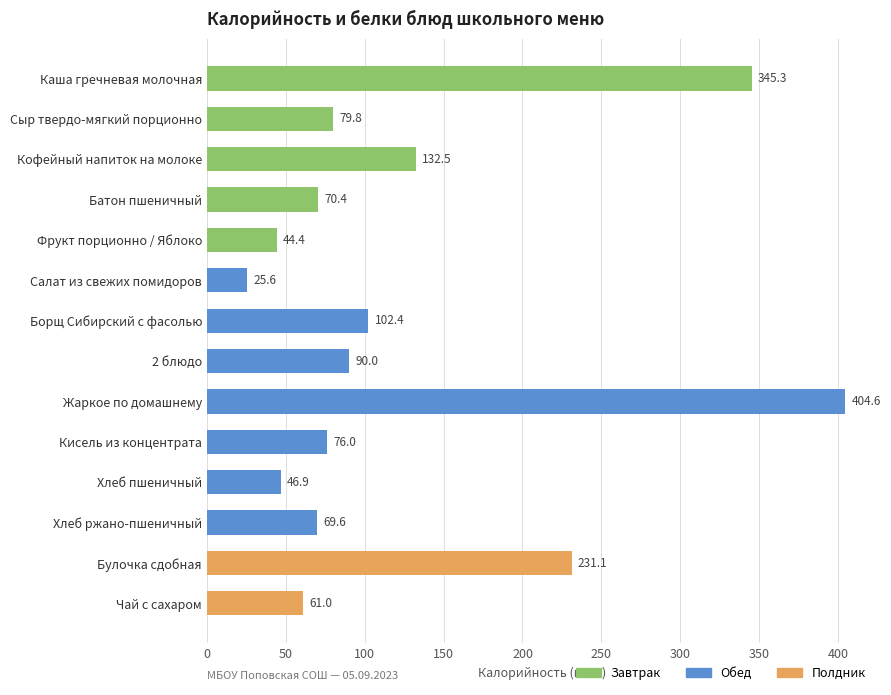

What position from the bottom is Чай с сахаром?

1